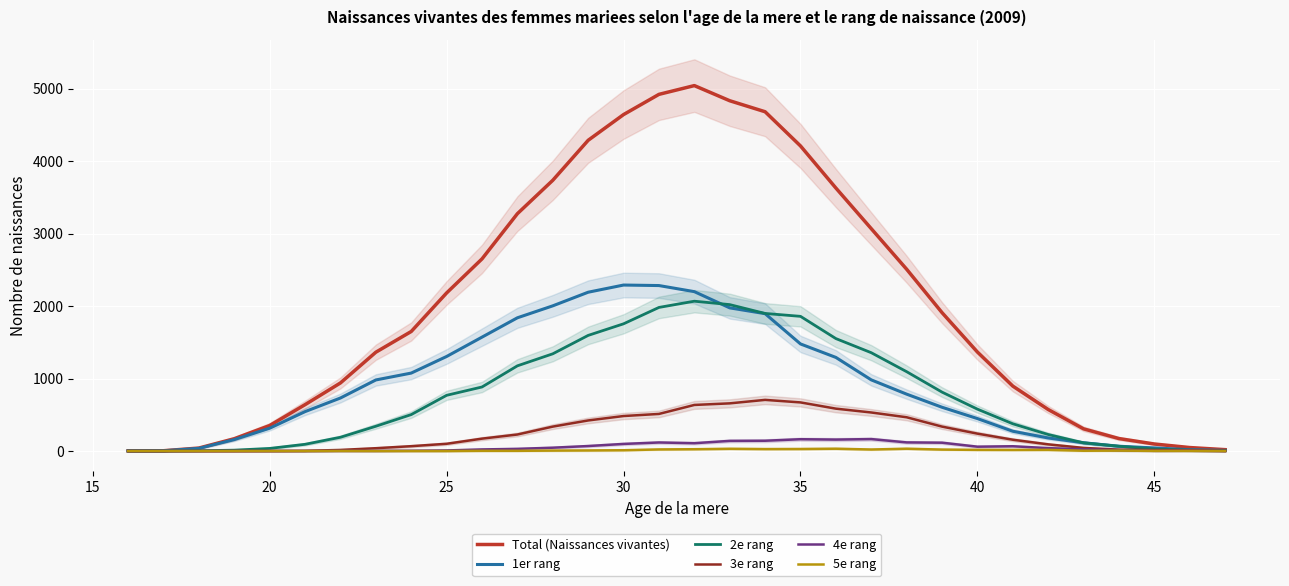

What is the value of the 5e rang point at the 13th from the left?

6